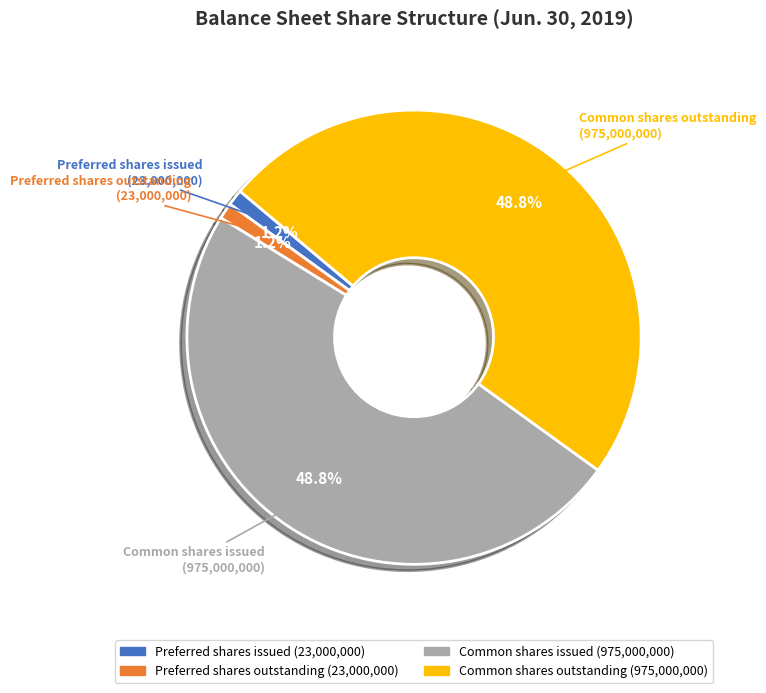

Is there a majority slice in this chart?

No